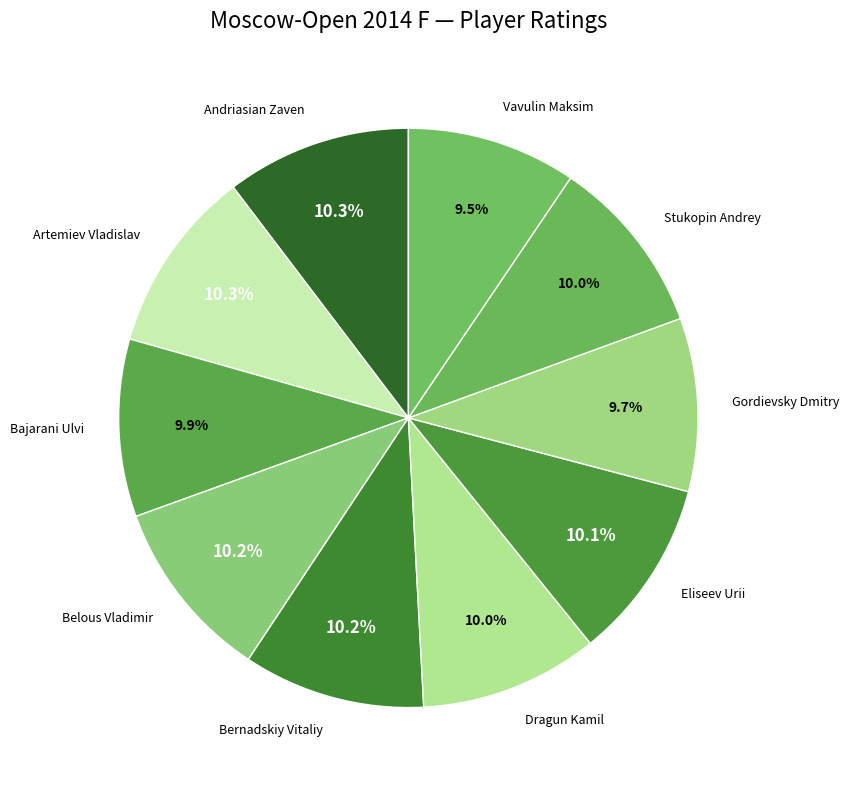

Is Dragun Kamil the majority of the pie?

No